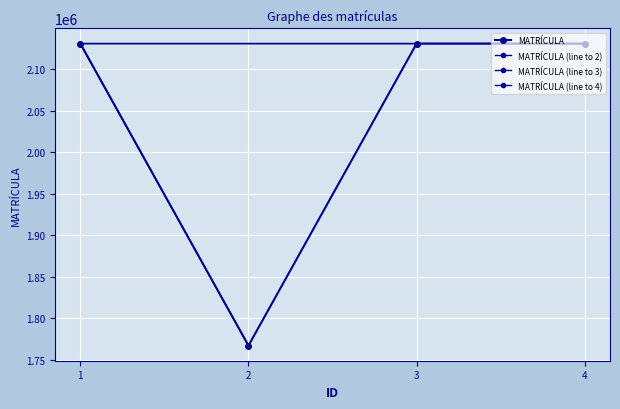

Reading right to left, extract all data points from this chart.

4=2130722	3=2130727	2=1767254	1=2130730